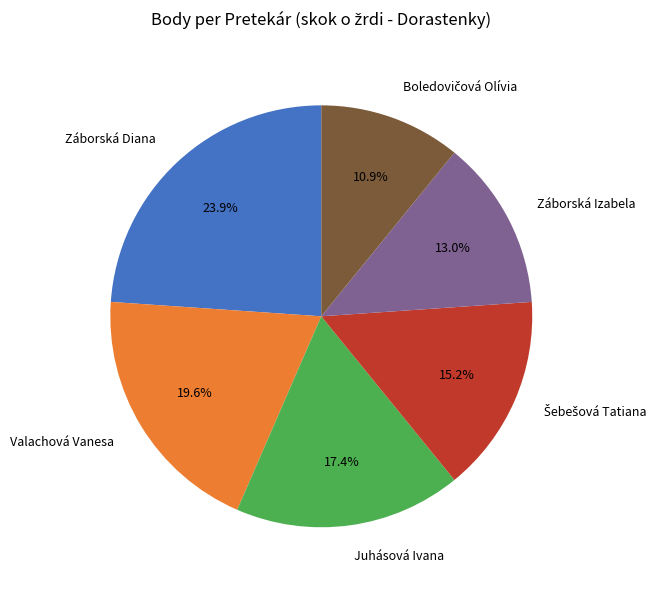

What is the largest slice in the pie chart?

Záborská Diana